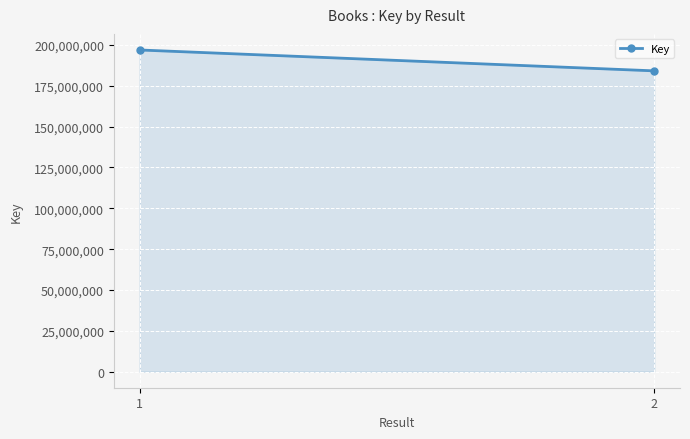

How many data points does each series have?

2